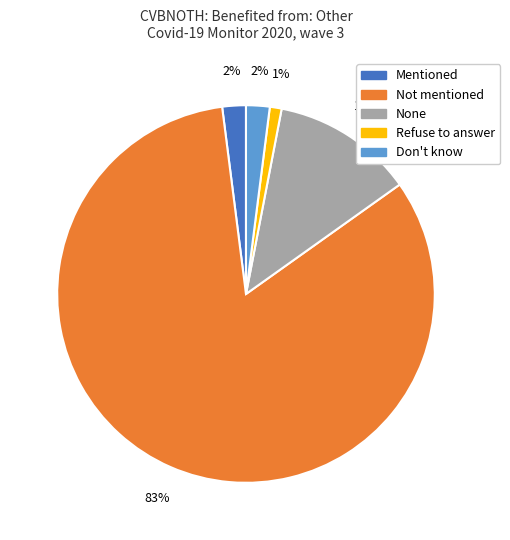

To the nearest percent, what percentage of the pie is Mentioned?

2%